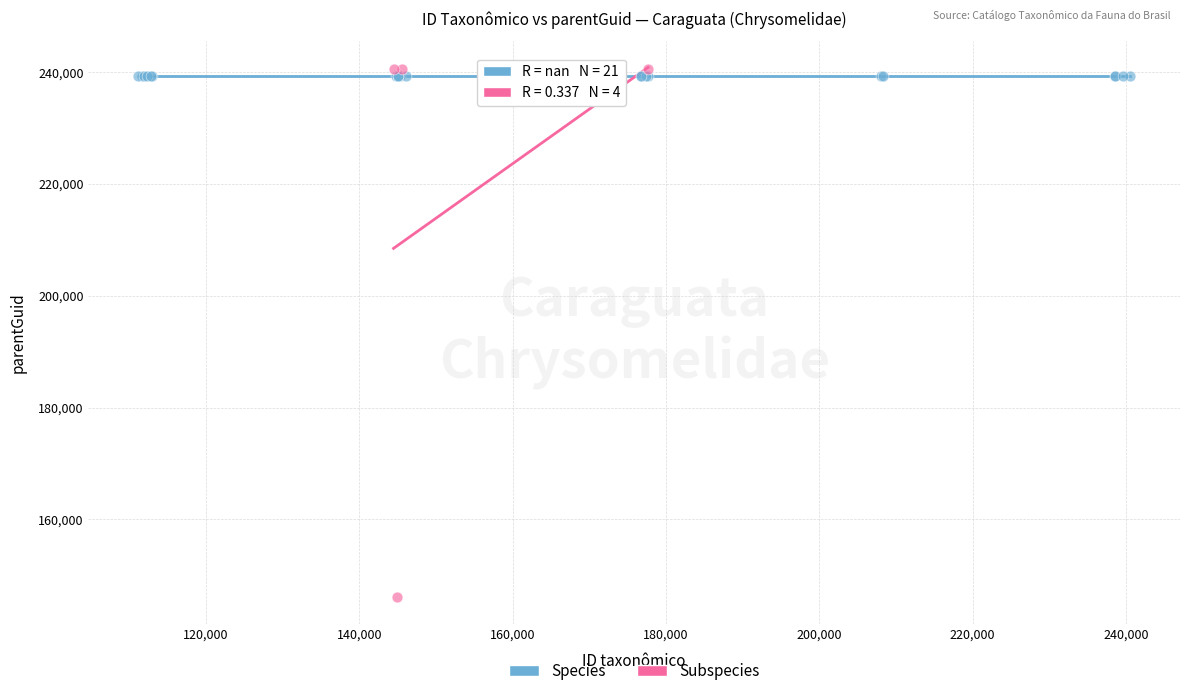

Which series contains the lowest Y value?

Subspecies